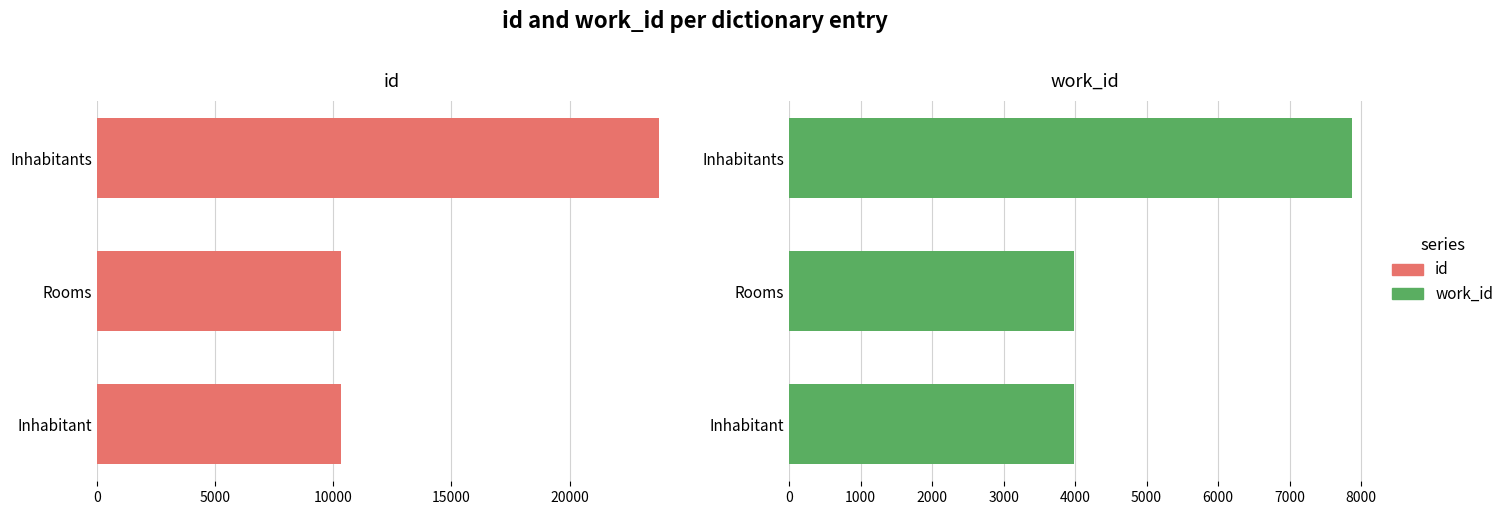

What are all the series names shown in the legend?

id, work_id